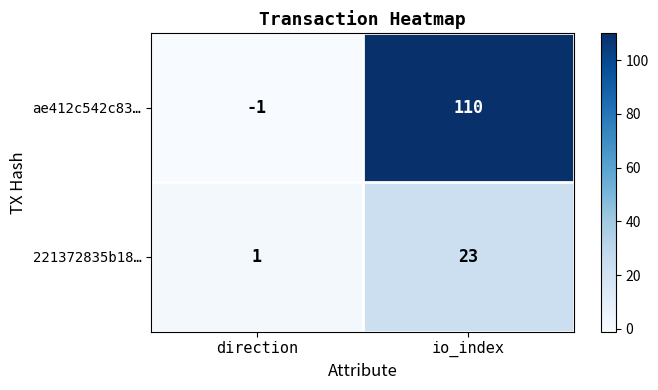

How many values in the ae412c542c83… series are below 110?

1